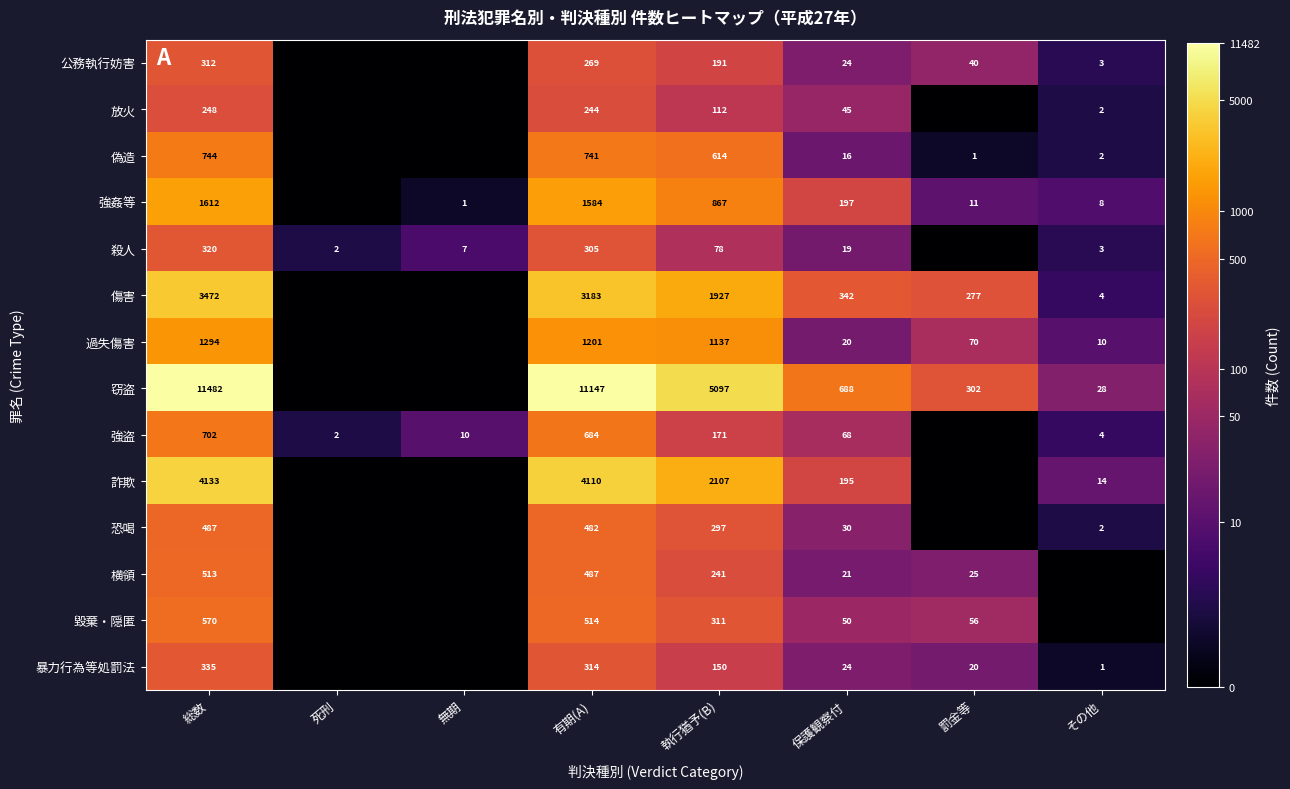

Is it true that 恐喝 equals 30 at 保護観察付?

True